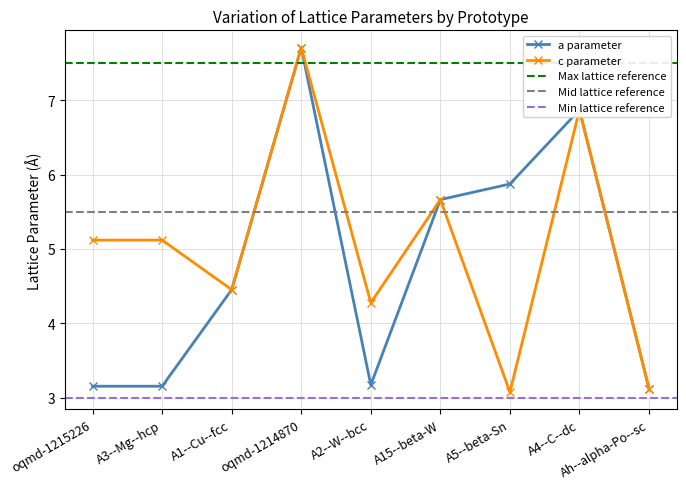

At which label is a closest to 5?

A1--Cu--fcc